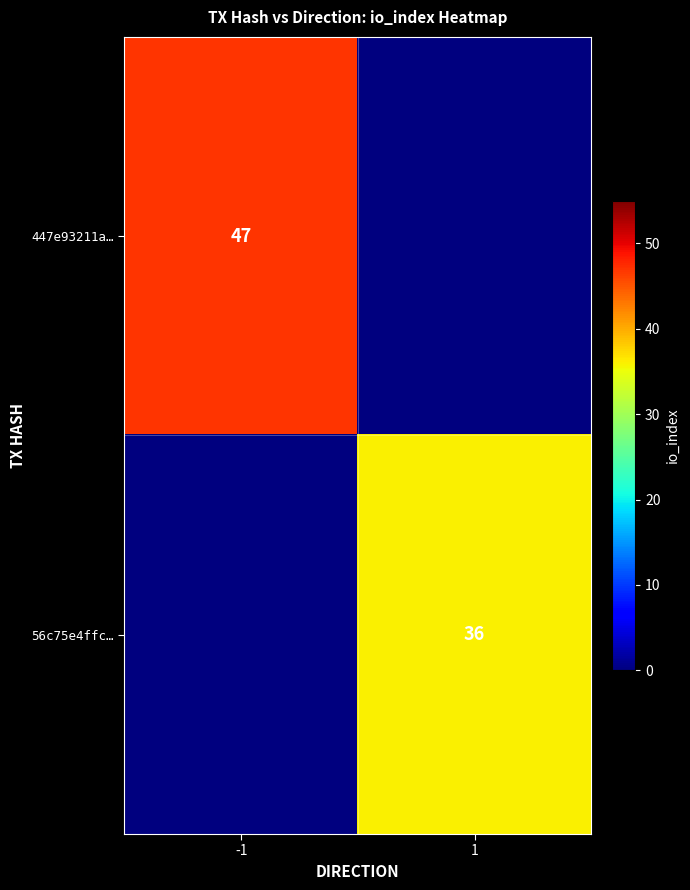

True or false: 56c75e4ffc… has a value of 53 at 1.

False